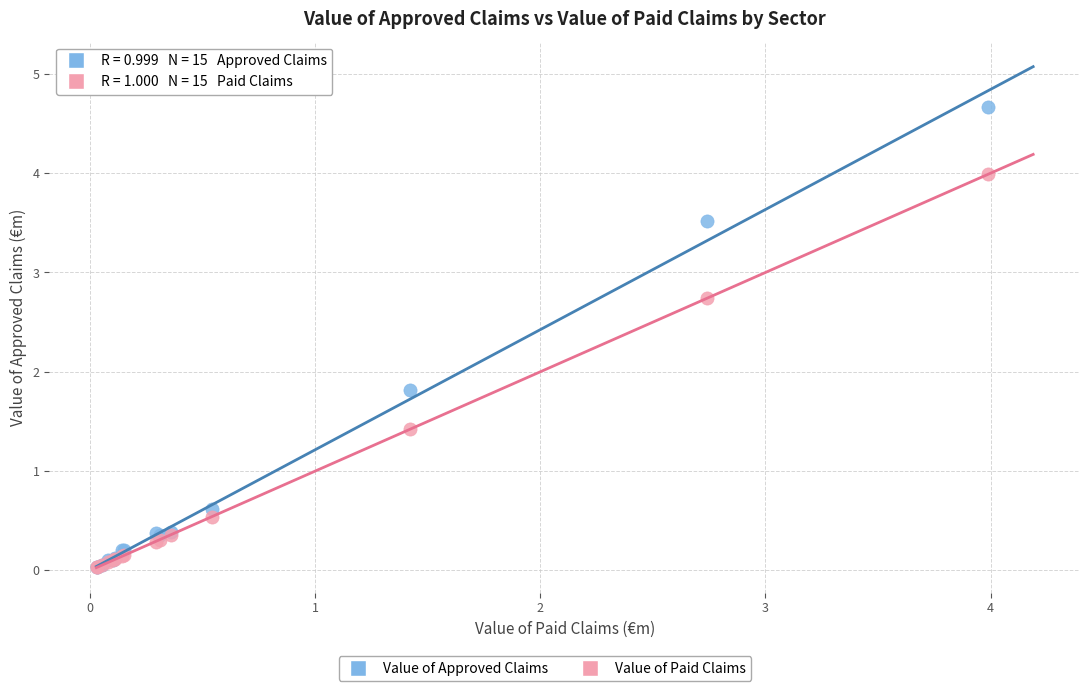

Which series contains the highest Y value?

Value of Approved Claims